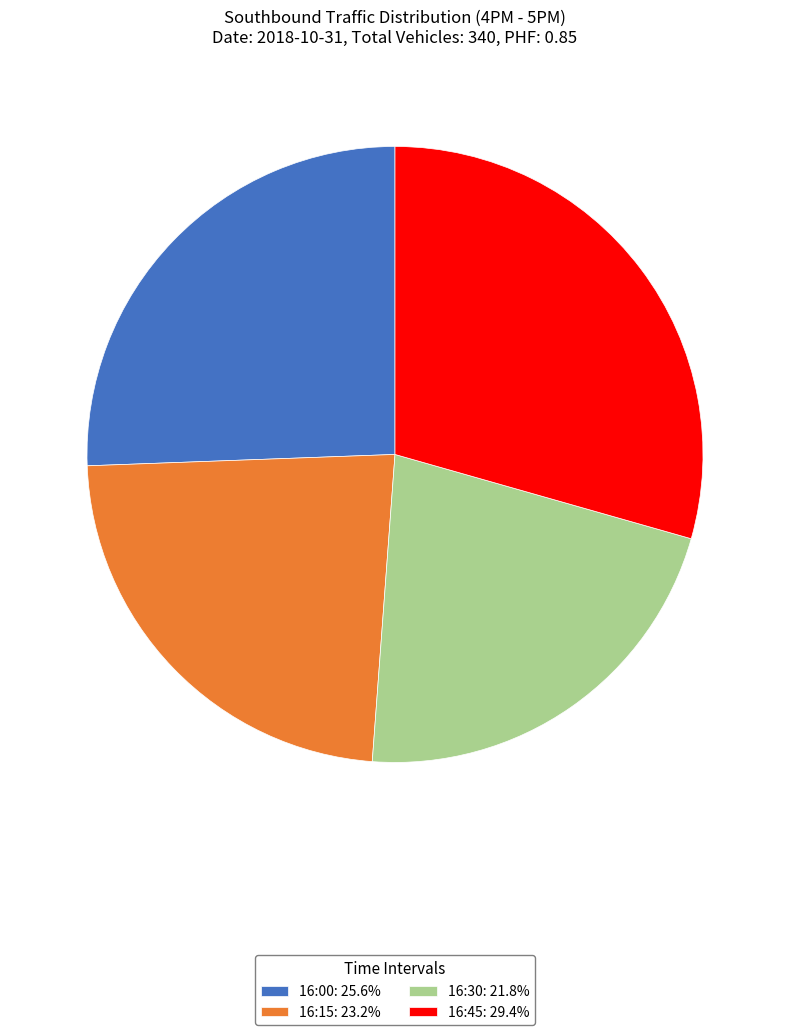

Which has a higher value, 16:45 or 16:30?

16:45